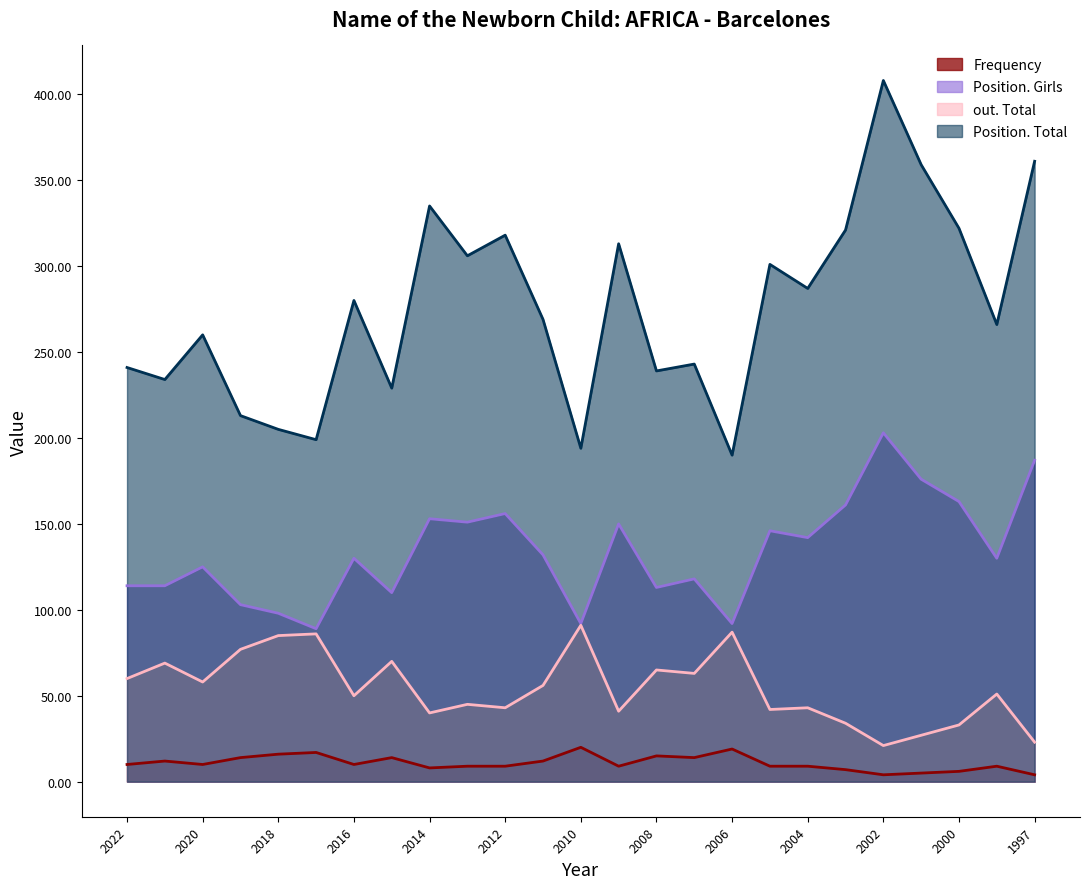

What is the difference between the maximum and minimum values in the out. Total series?

70